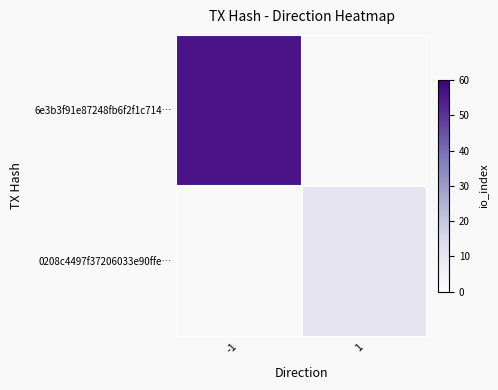

At which label is 6e3b3f91e87248fb6f2f1c714… closest to 56?

-1